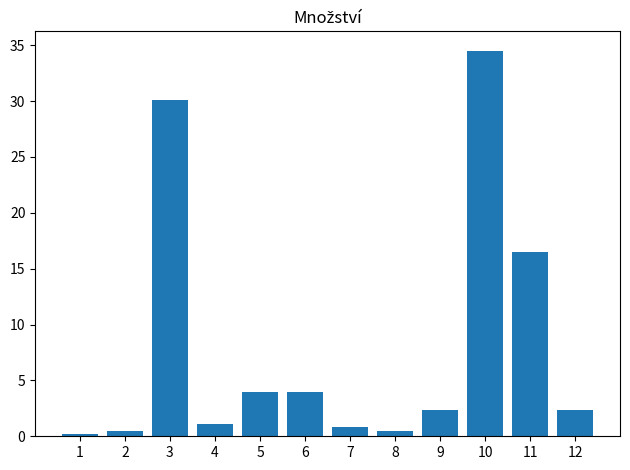

What is the average value?

8.1